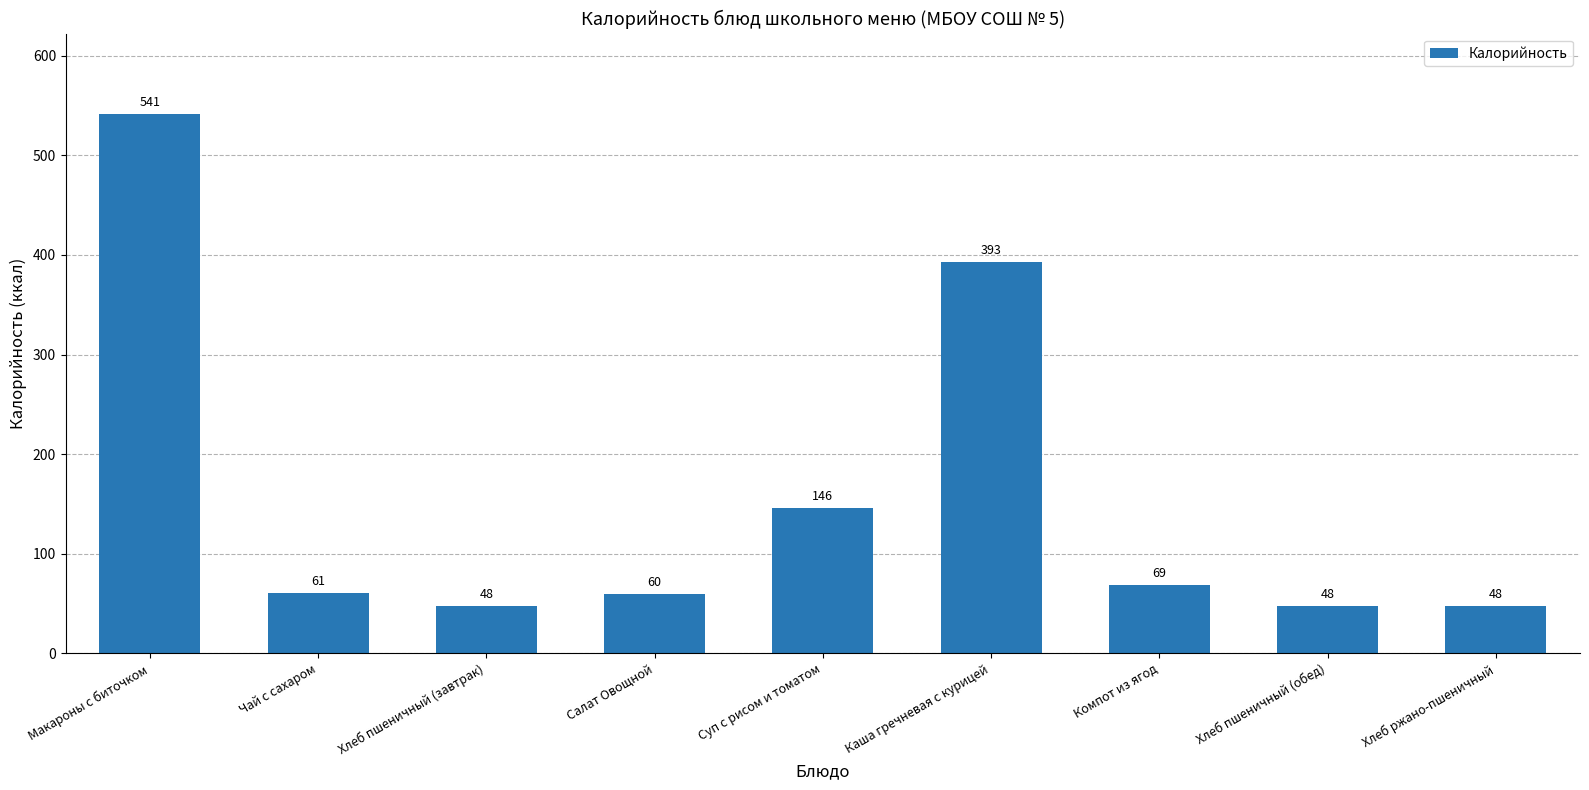

Which label corresponds to the largest value in the chart?

Макароны с биточком